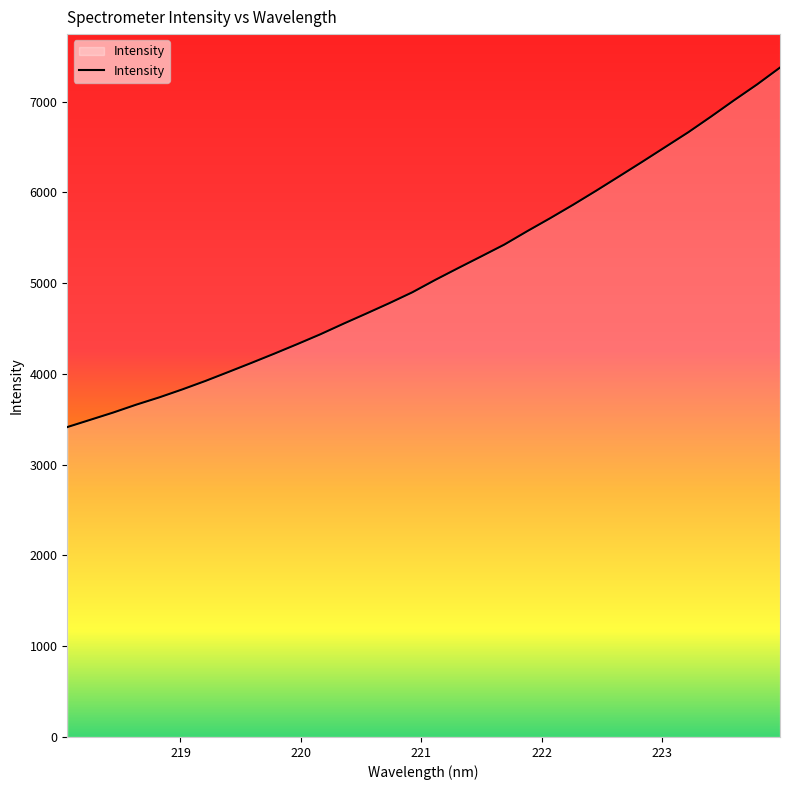

What is the smallest value displayed?

3414.7